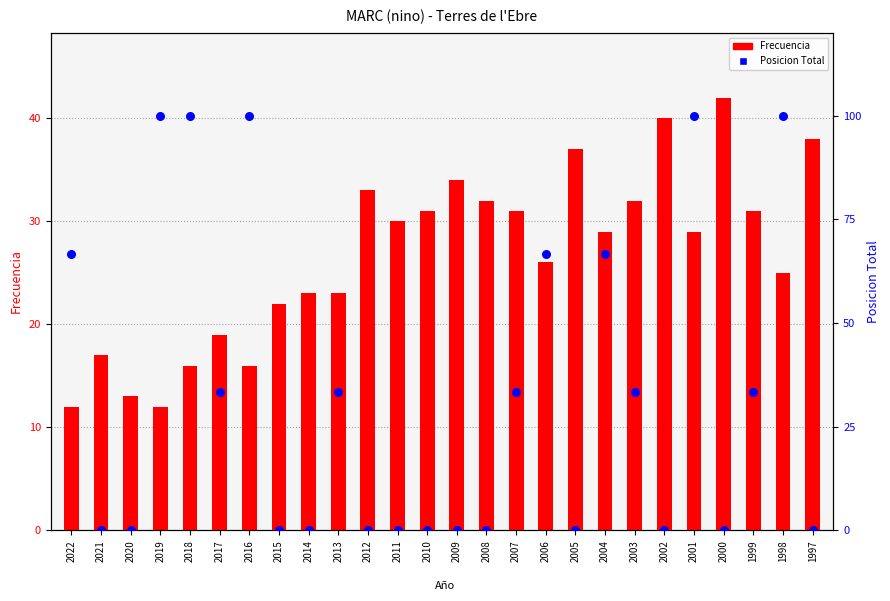

At how many categories does at least one series exceed 8?

26